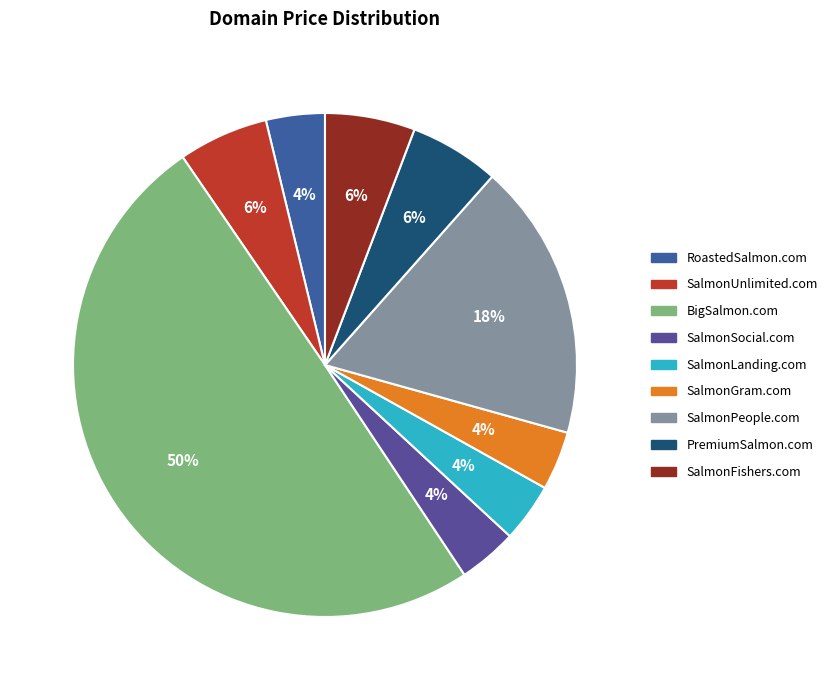

Which slice is the largest?

BigSalmon.com